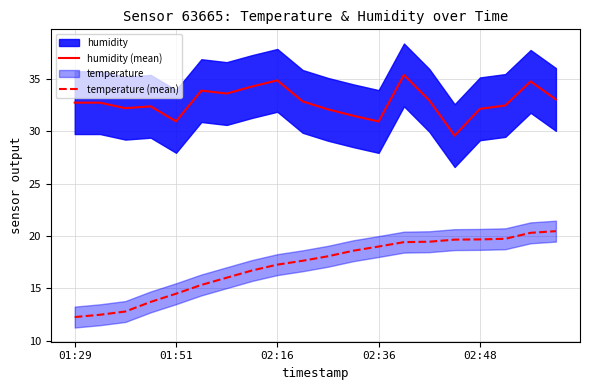

What is the spread (max minus min) of values at 5?

18.6